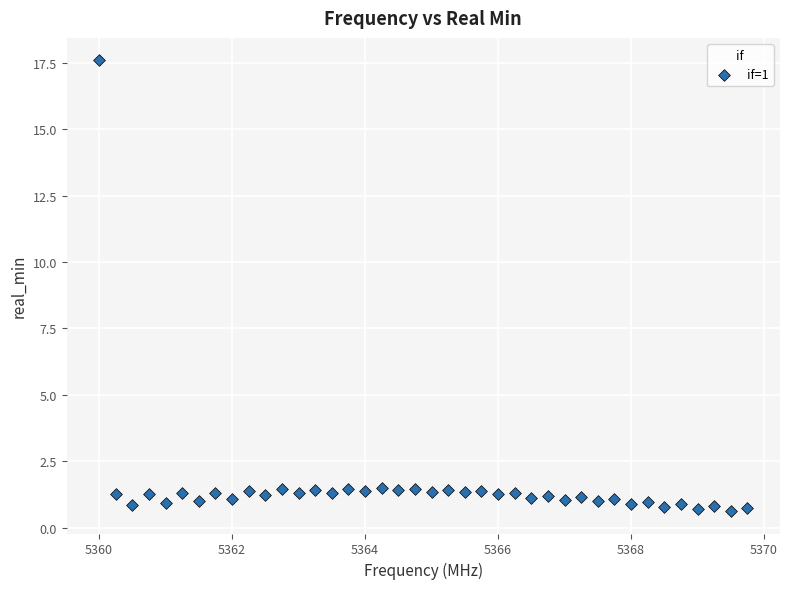

What is the range of Y values (max minus min)?

17.0